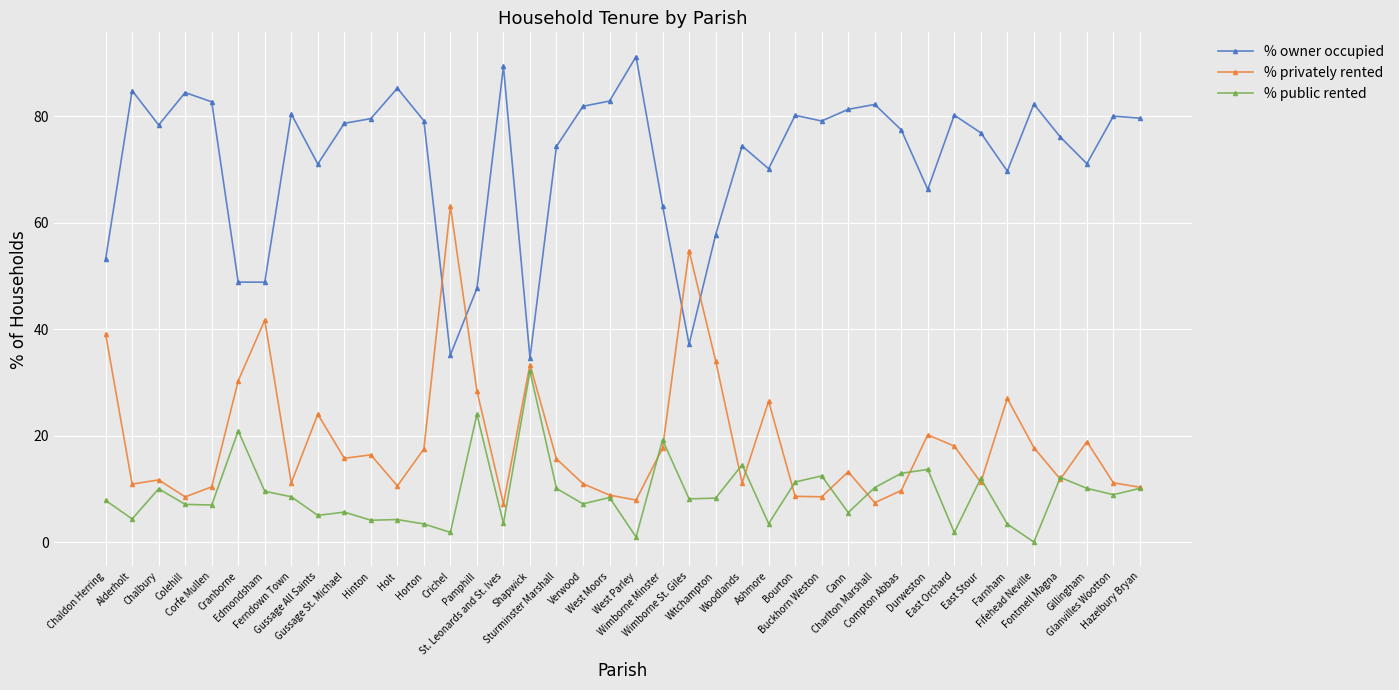

True or false: % owner occupied has a value of 36.2 at Witchampton.

False